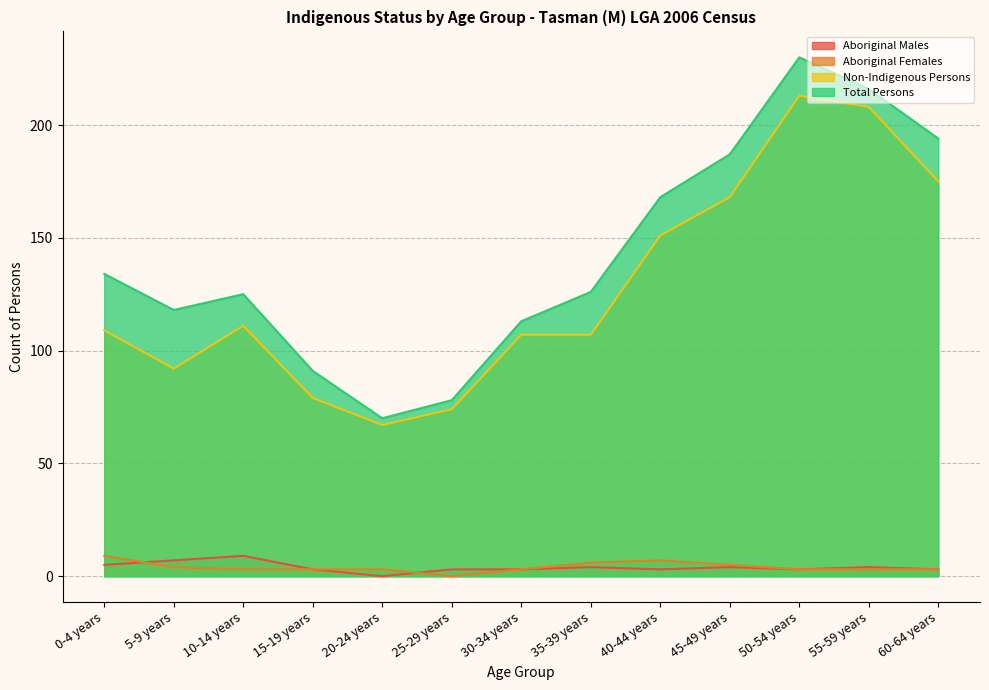

The value of Non-Indigenous Persons at 15-19 years is 140. True or false?

False